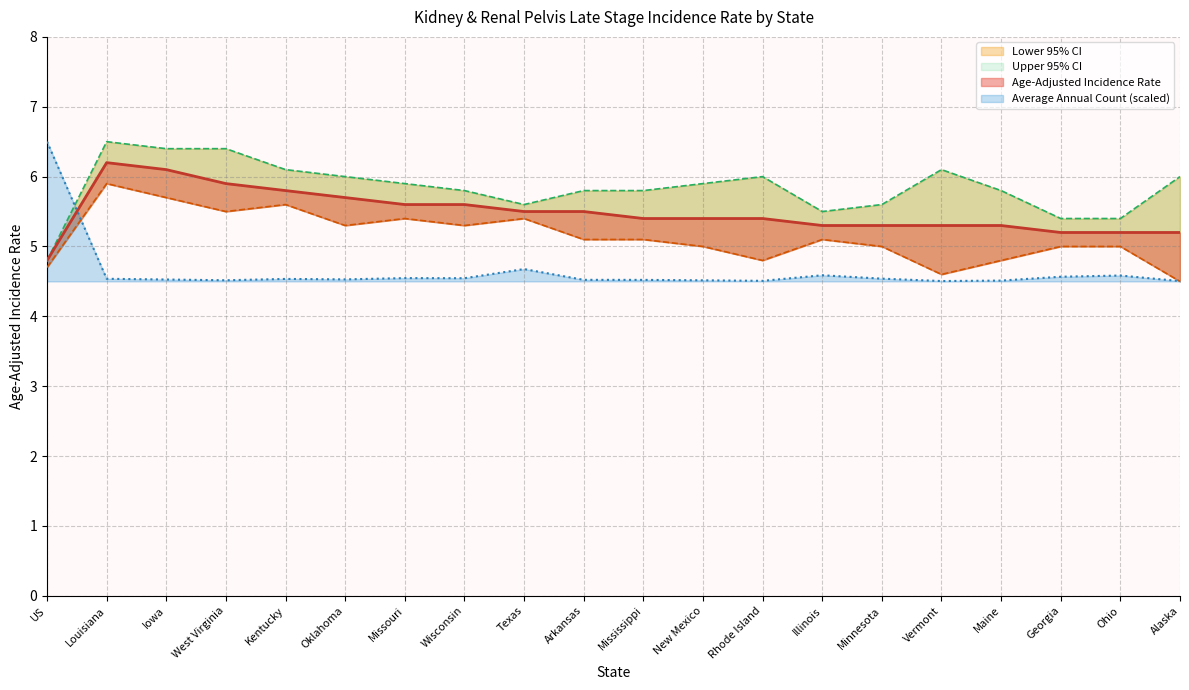

What are all the series names shown in the legend?

Average Annual Count, Age-Adjusted Incidence Rate, Lower 95% CI, Upper 95% CI